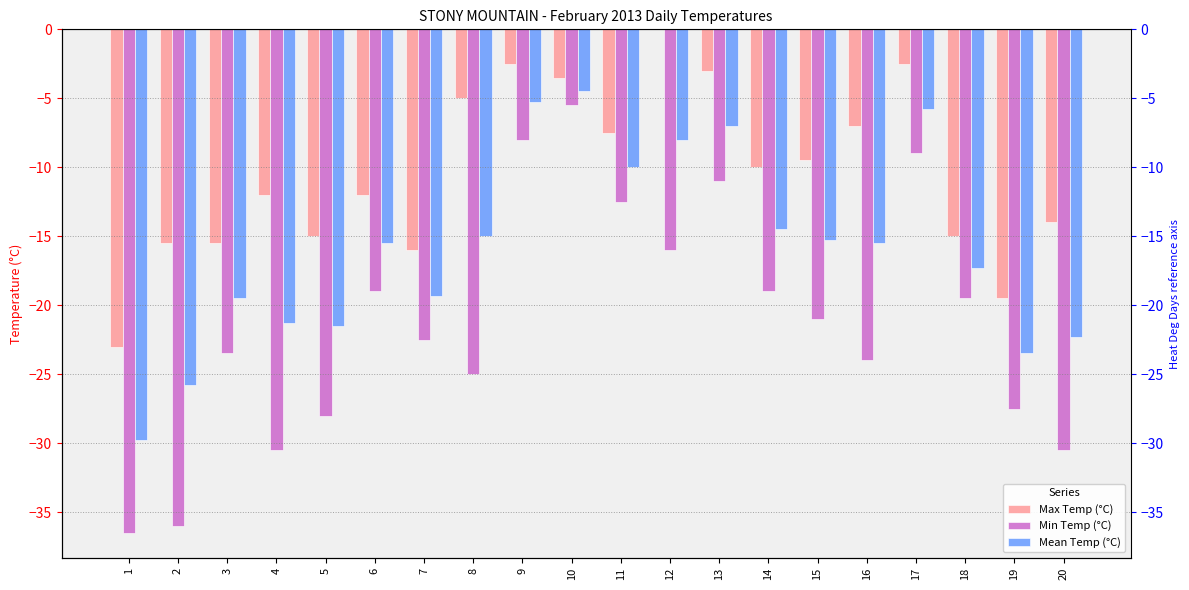

True or false: Max Temp (°C) has a value of -8.8 at 7.

False